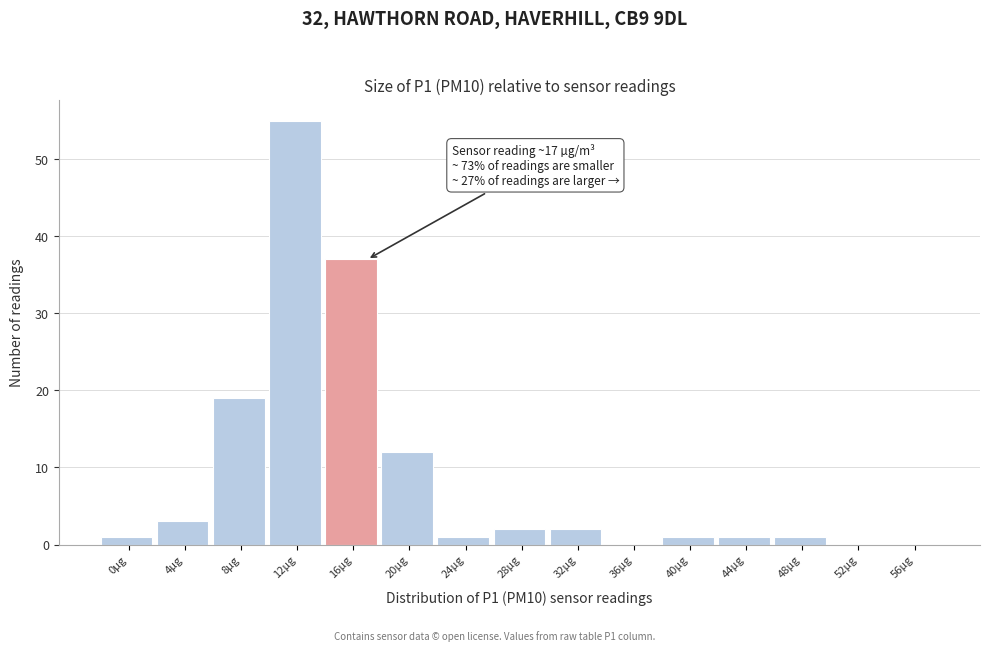

Reading left to right, extract all data points from this chart.

0µg=1	4µg=3	8µg=19	12µg=55	16µg=37	20µg=12	24µg=1	28µg=2	32µg=2	36µg=0	40µg=1	44µg=1	48µg=1	52µg=0	56µg=0